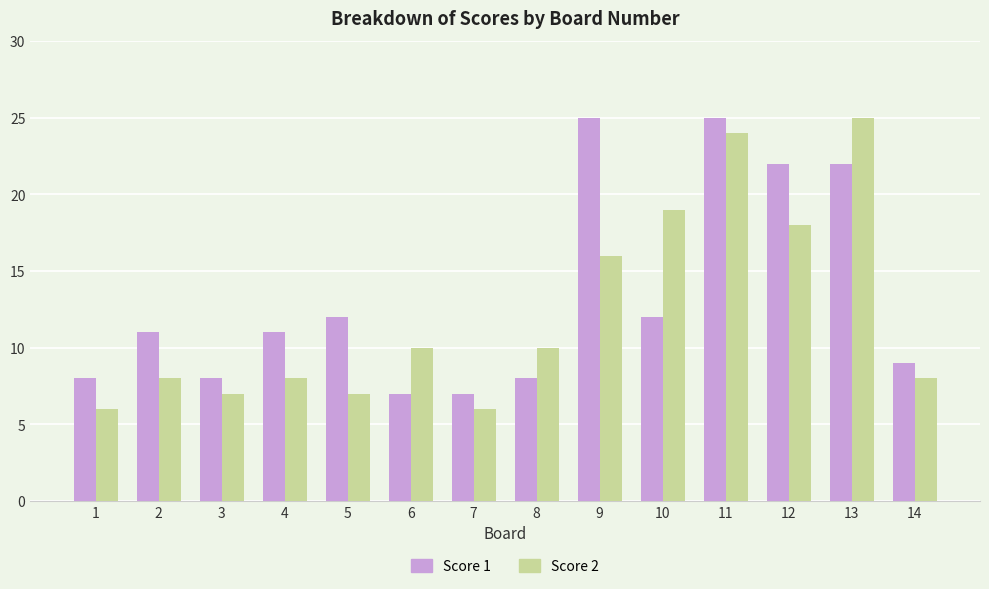

At how many categories does at least one series exceed 15?

5